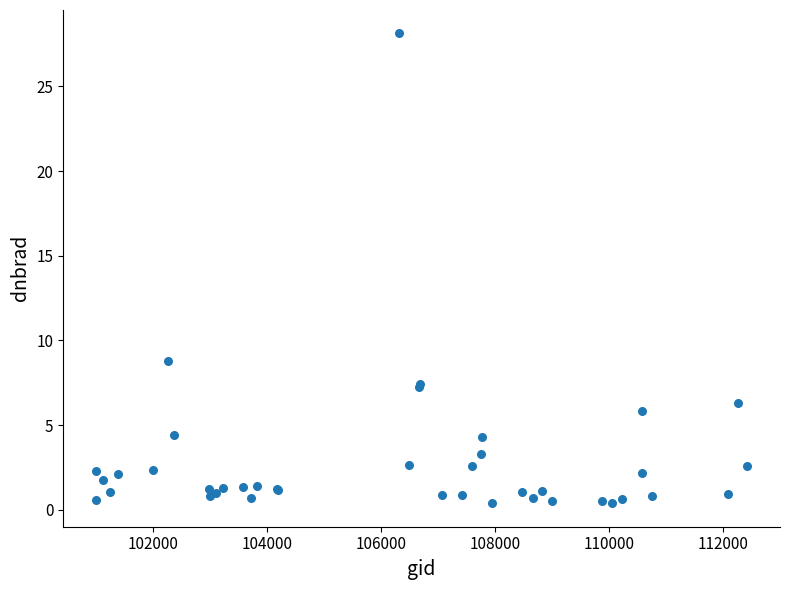

What Y value in the scatter plot is closest to 14?

8.8